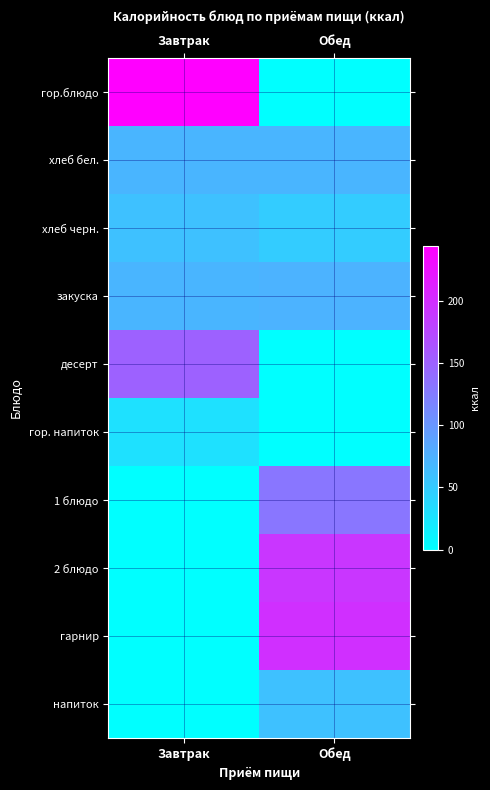

Which series has the widest spread of values?

гор.блюдо